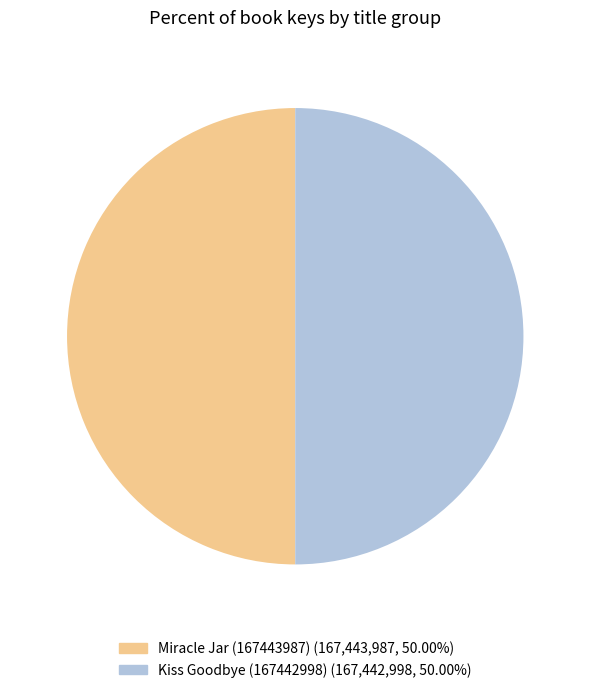

Is the sum of Miracle Jar (167443987) and Kiss Goodbye (167442998) greater than half?

Yes